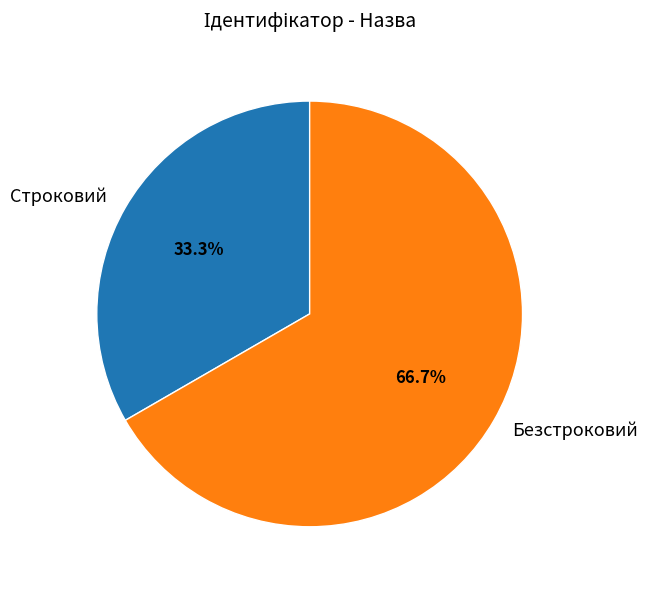

Does Безстроковий represent more than half of the total?

Yes